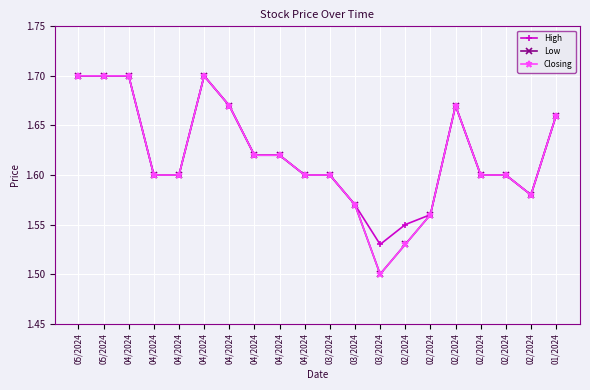

Which series changed the most between 02/2024 and 02/2024?

High